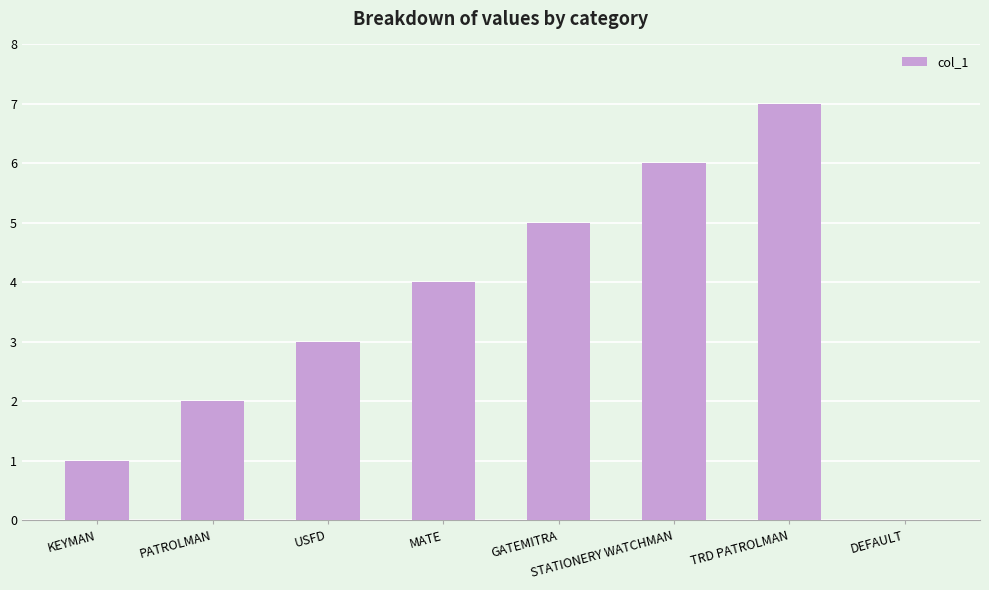

The value at TRD PATROLMAN is 11. True or false?

False